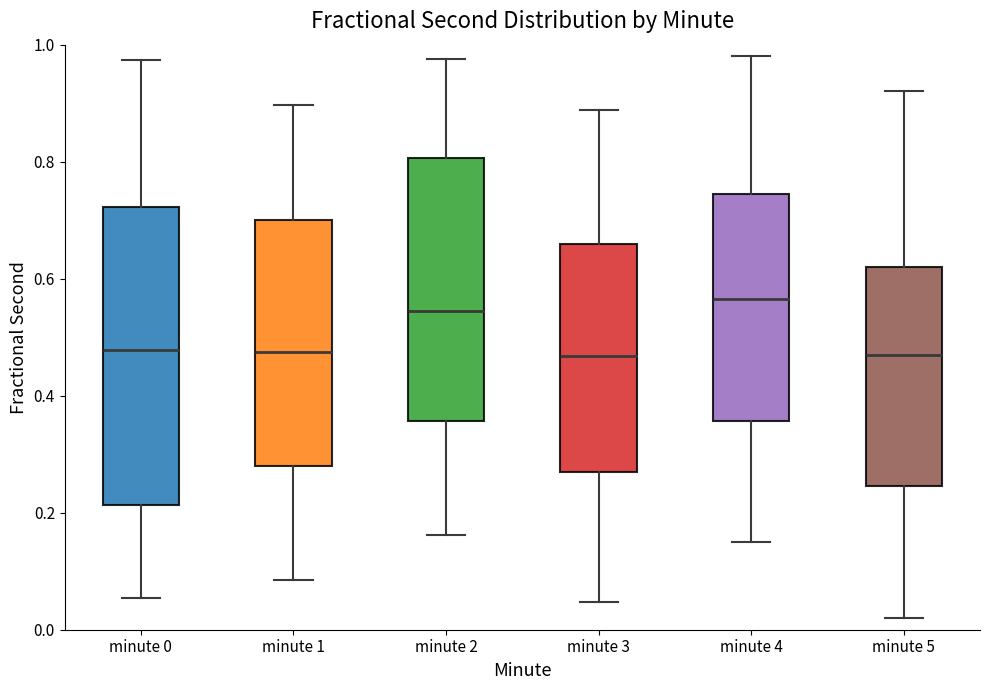

Reading left to right, read every box against the y-axis: the position of its median line, the range the box covers, and the ends of its whiskers. The values are not printed on the chart, so give them approximately, as read against the axis.

minute 0: median 0.48, box 0.22 to 0.72, whiskers 0.06 to 0.98
minute 1: median 0.48, box 0.28 to 0.70, whiskers 0.08 to 0.90
minute 2: median 0.54, box 0.36 to 0.80, whiskers 0.16 to 0.98
minute 3: median 0.46, box 0.26 to 0.66, whiskers 0.04 to 0.88
minute 4: median 0.56, box 0.36 to 0.74, whiskers 0.16 to 0.98
minute 5: median 0.48, box 0.24 to 0.62, whiskers 0.02 to 0.92